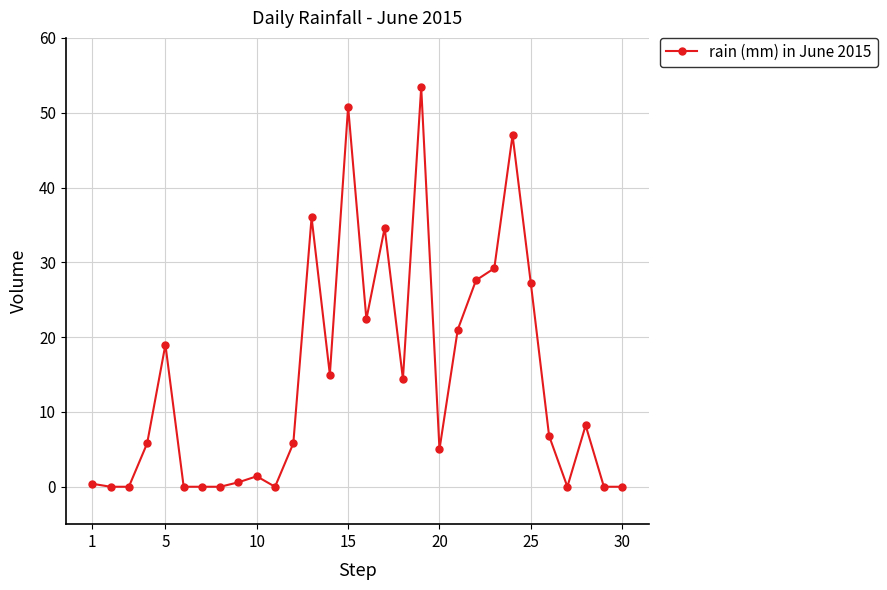

True or false: the data has more than 0 interior local peaks.

True